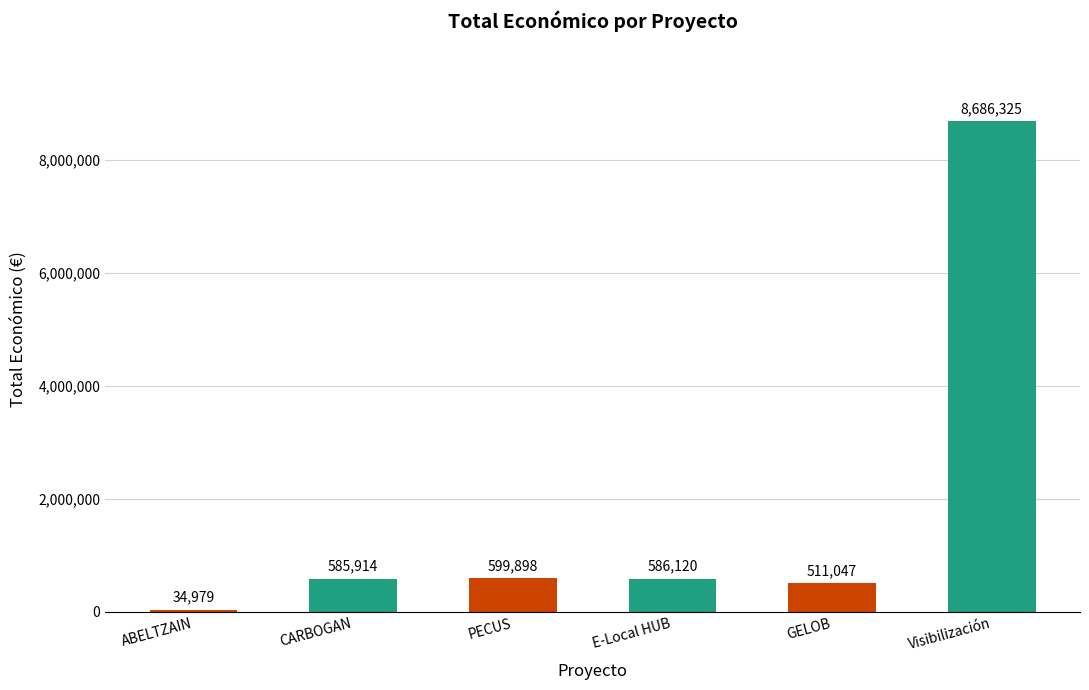

At which label is the value closest to 4360652?

PECUS